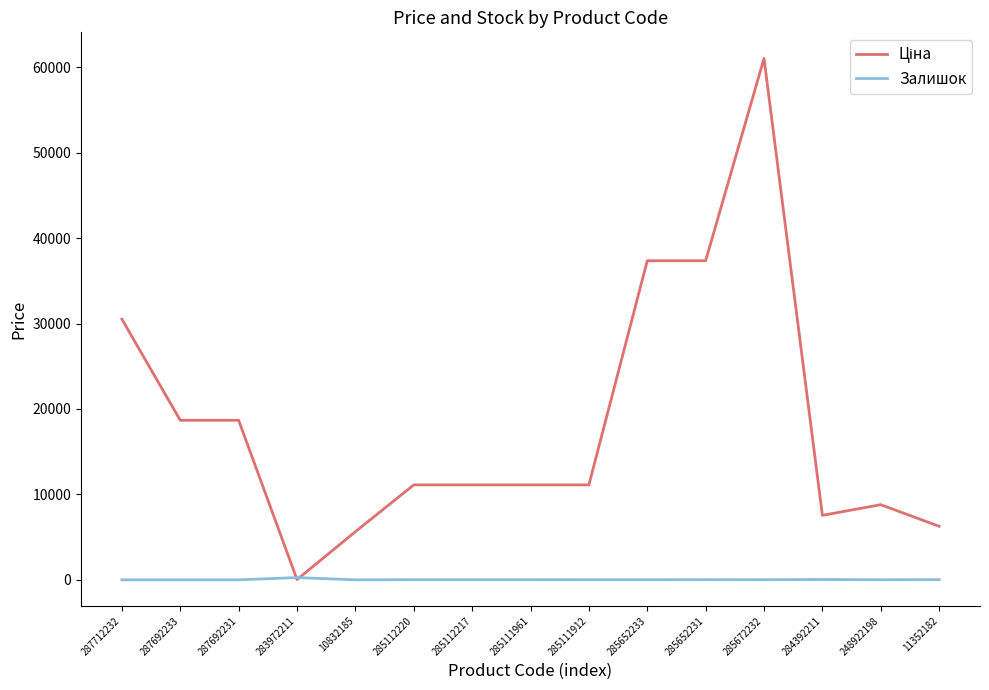

True or false: Залишок has a value of 14.0 at 285111912.

True